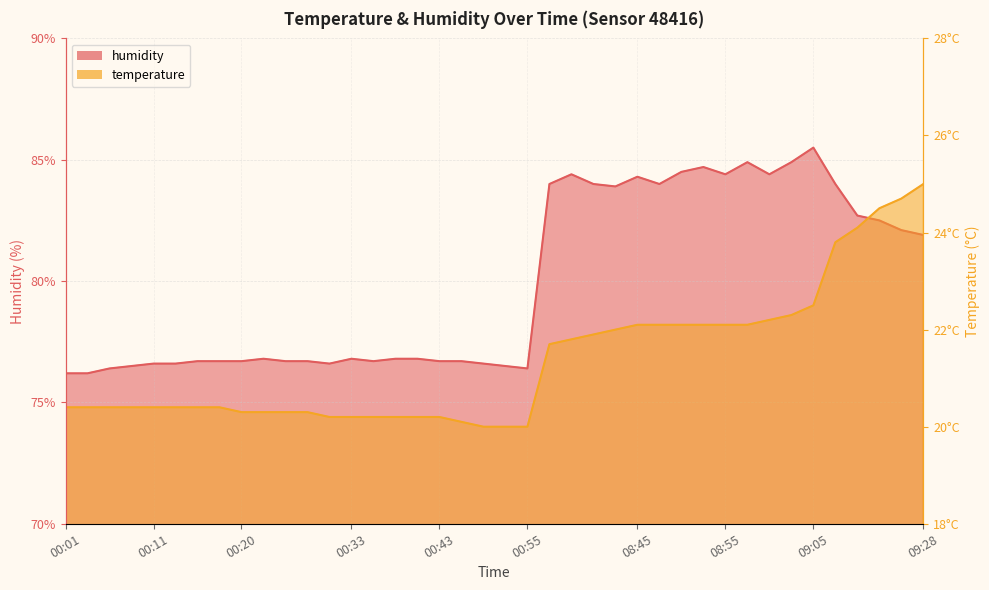

Between 09:26 and 09:15, which is larger?

09:26